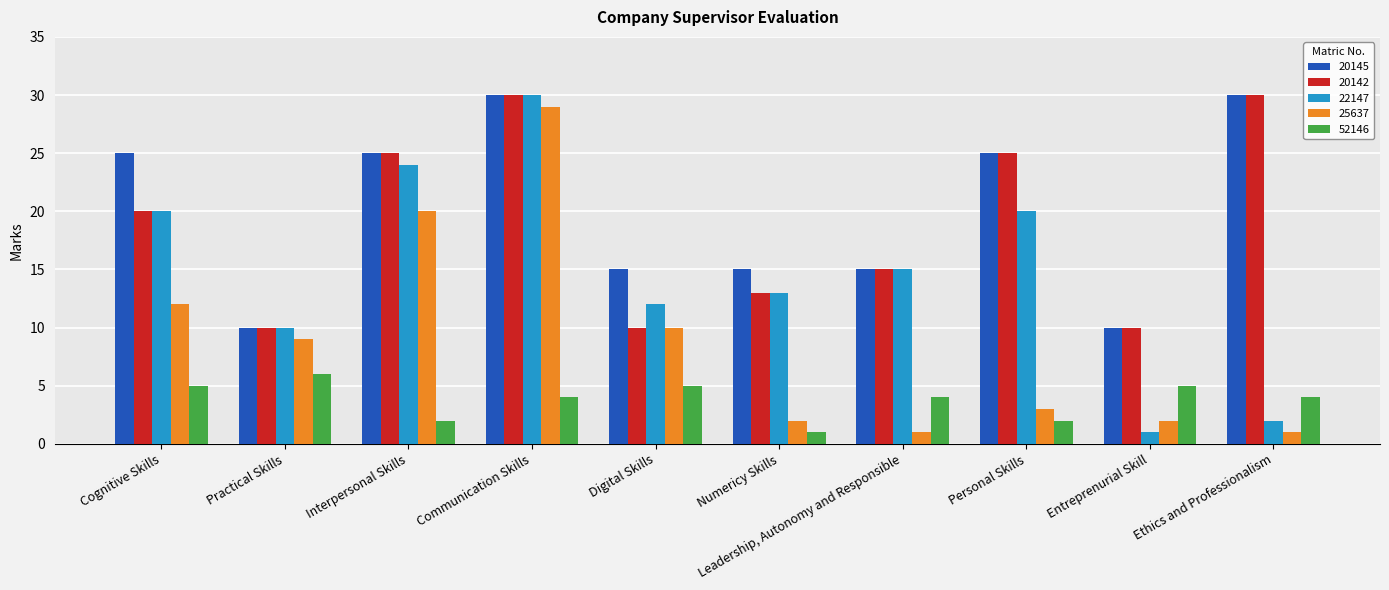

Reading left to right, extract all data points from this chart.

20145: Cognitive Skills=25	Practical Skills=10	Interpersonal Skills=25	Communication Skills=30	Digital Skills=15	Numericy Skills=15	Leadership, Autonomy and Responsible=15	Personal Skills=25	Entreprenurial Skill=10	Ethics and Professionalism=30
20142: Cognitive Skills=20	Practical Skills=10	Interpersonal Skills=25	Communication Skills=30	Digital Skills=10	Numericy Skills=13	Leadership, Autonomy and Responsible=15	Personal Skills=25	Entreprenurial Skill=10	Ethics and Professionalism=30
22147: Cognitive Skills=20	Practical Skills=10	Interpersonal Skills=24	Communication Skills=30	Digital Skills=12	Numericy Skills=13	Leadership, Autonomy and Responsible=15	Personal Skills=20	Entreprenurial Skill=1	Ethics and Professionalism=2
25637: Cognitive Skills=12	Practical Skills=9	Interpersonal Skills=20	Communication Skills=29	Digital Skills=10	Numericy Skills=2	Leadership, Autonomy and Responsible=1	Personal Skills=3	Entreprenurial Skill=2	Ethics and Professionalism=1
52146: Cognitive Skills=5	Practical Skills=6	Interpersonal Skills=2	Communication Skills=4	Digital Skills=5	Numericy Skills=1	Leadership, Autonomy and Responsible=4	Personal Skills=2	Entreprenurial Skill=5	Ethics and Professionalism=4